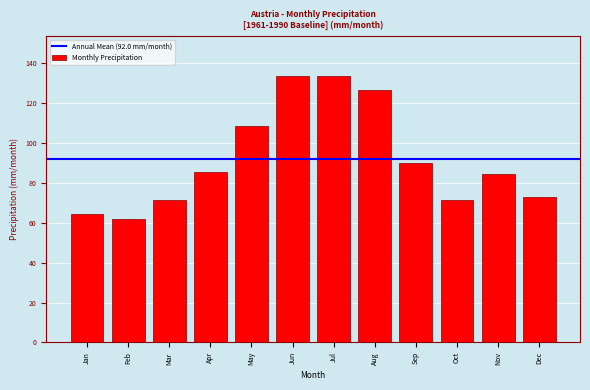

What is the value of the 2nd bar from the left?

61.9